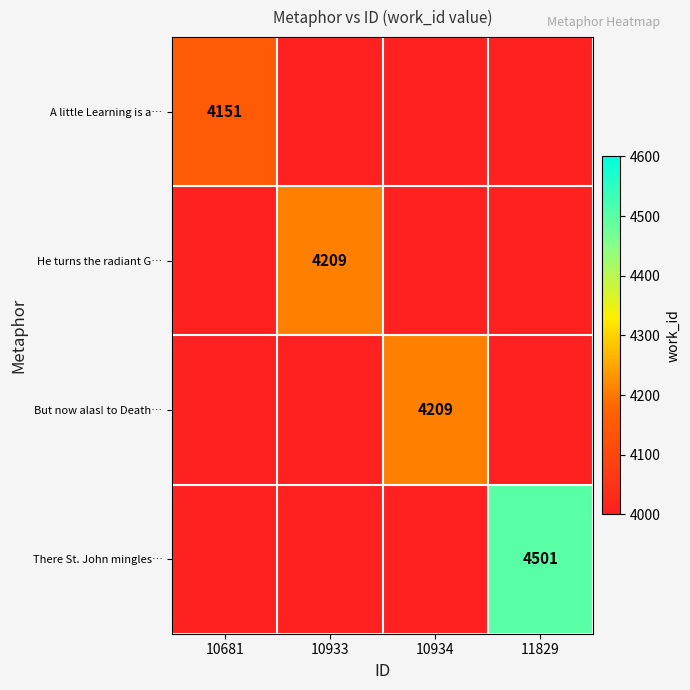

Is it true that There St. John mingles… equals 7008 at 11829?

False